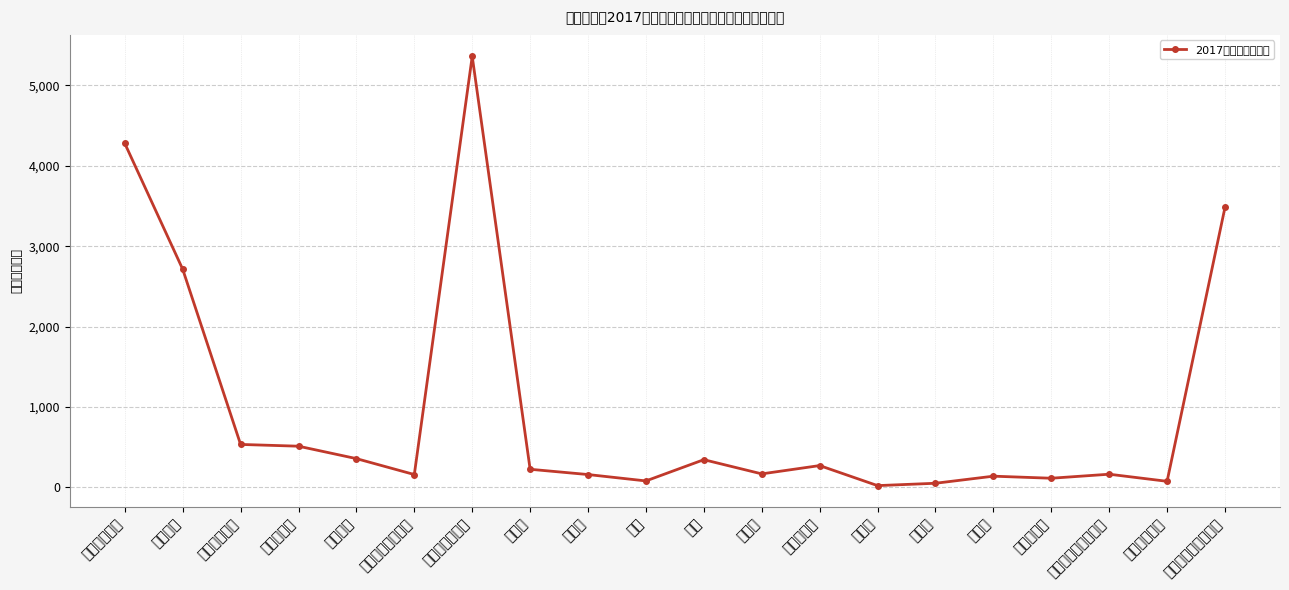

How many lines are shown in the chart?

1